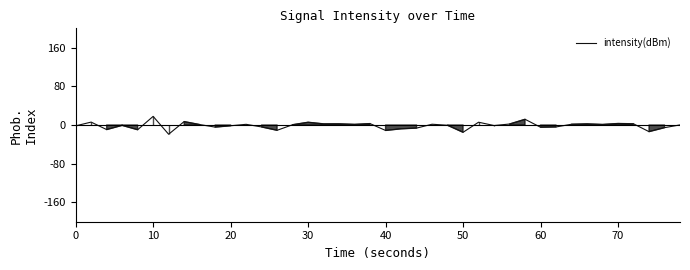

What is the difference between the maximum and minimum values?

36.9